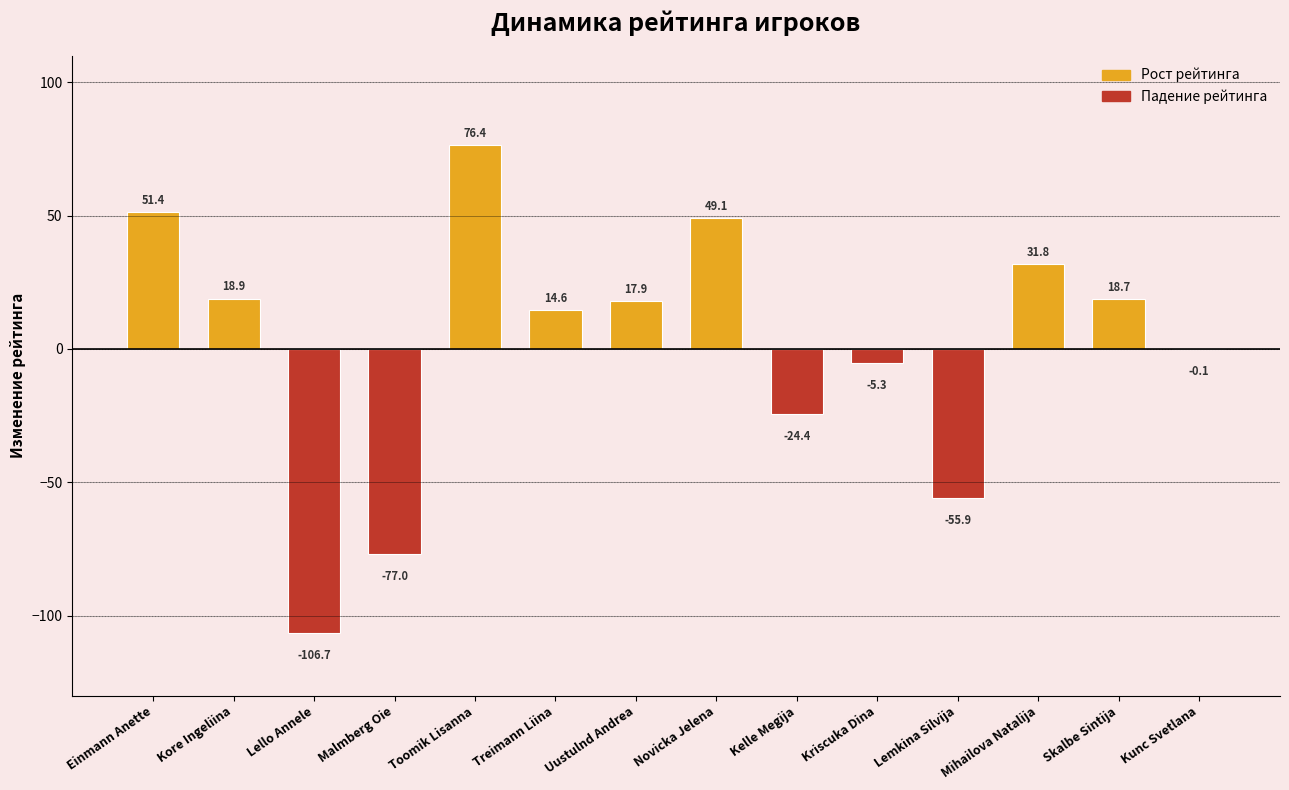

Where is the data nearest to the value -15?

Kelle Megija